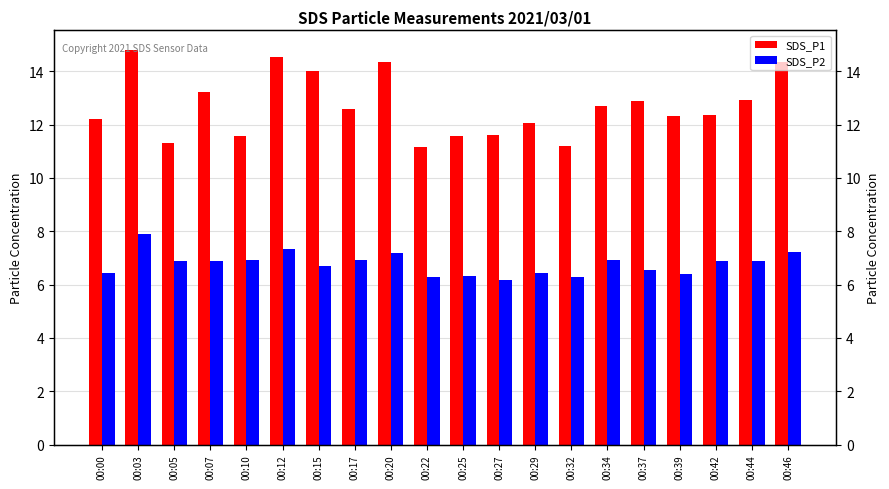

How many bars are there in total?

40